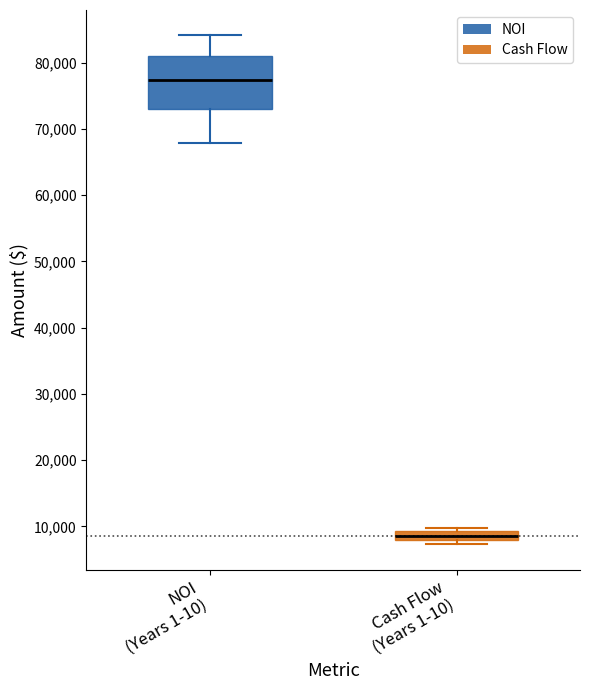

Which box has the lowest median line?

Cash Flow (Years 1-10)